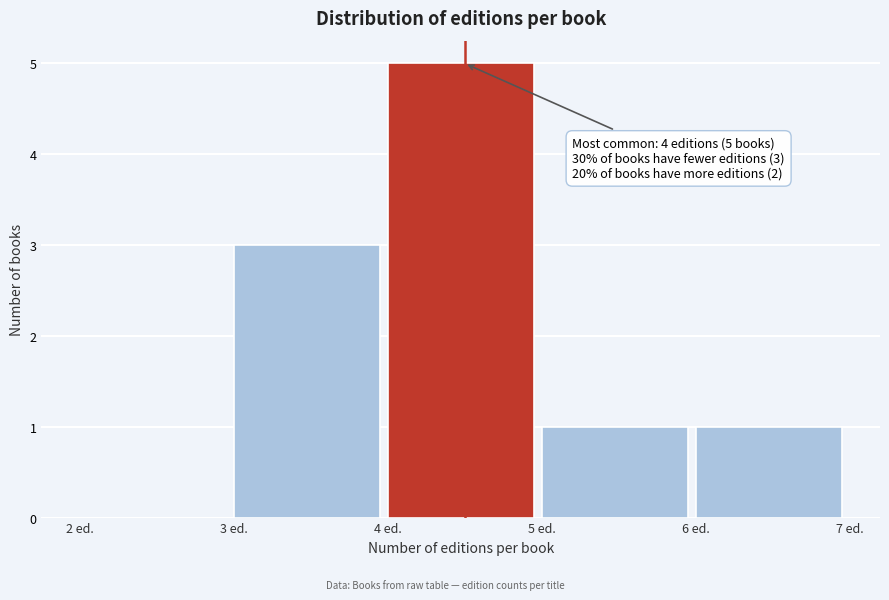

Which range on the x-axis has the tallest bar?

4 to 5